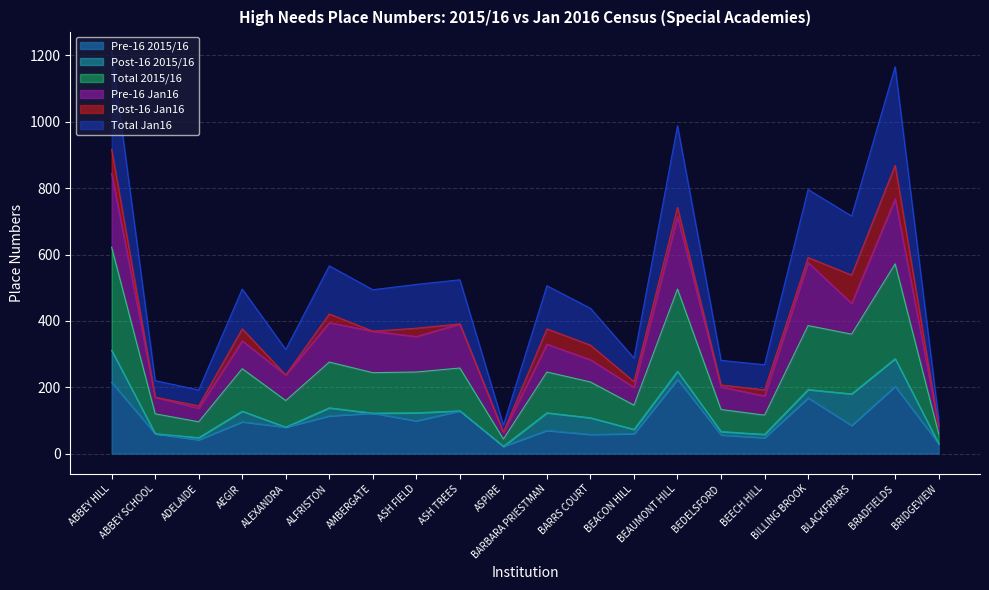

True or false: Total 2015/16 and Total Jan16 cross at least once.

False